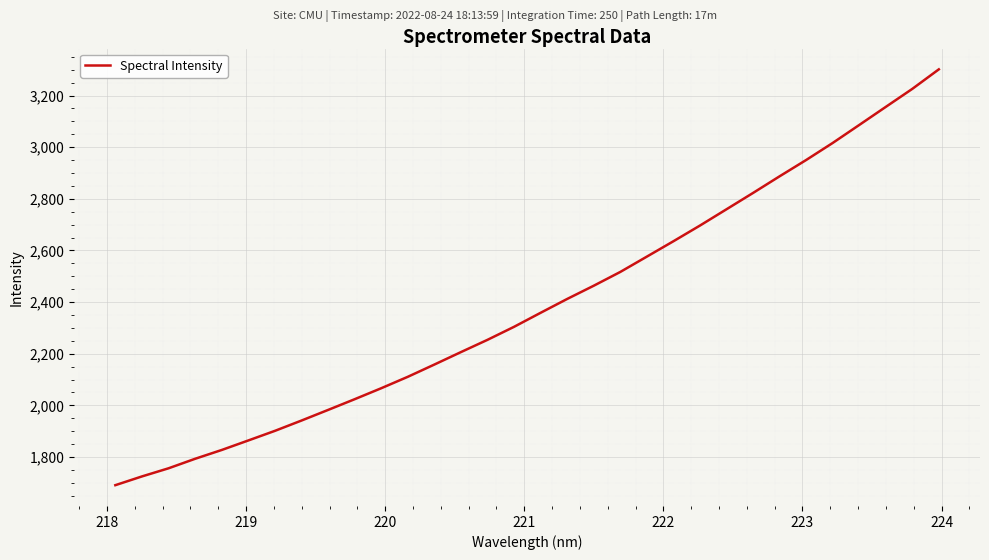

What is the maximum value shown in the chart?

3301.6